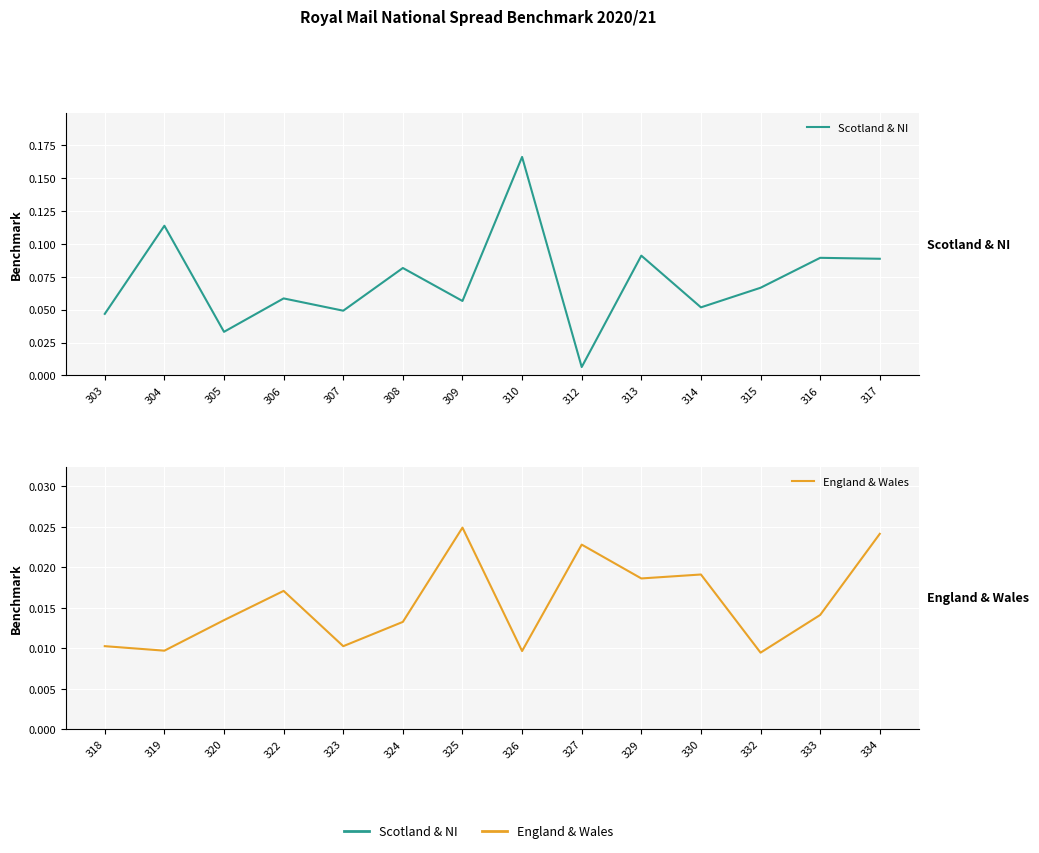

List the series in order of their peak value, highest first.

Scotland & NI, England & Wales